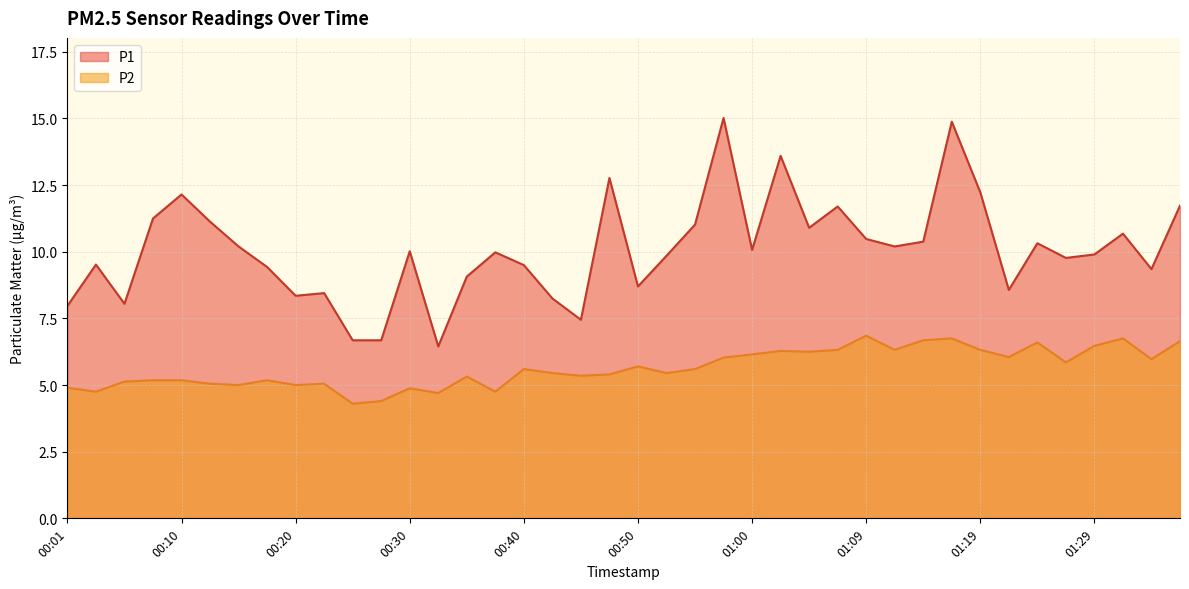

At how many categories does at least one series exceed 14?

2